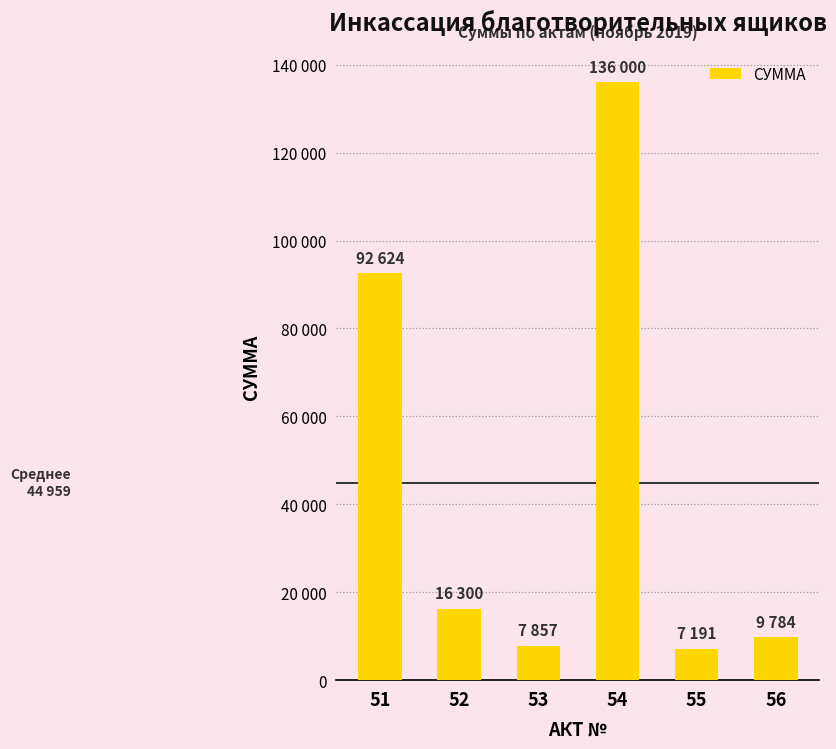

Reading left to right, what are all the values shown in this chart?

92624.1	16300.0	7857.4	136000.0	7191.2	9783.7